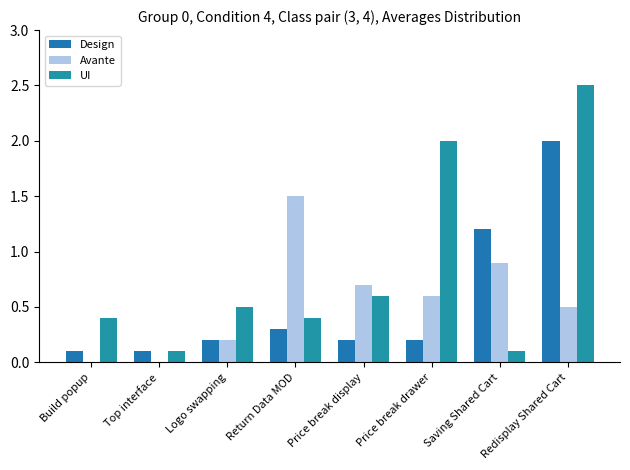

What is the label of the 1st bar from the right?

Redisplay Shared Cart